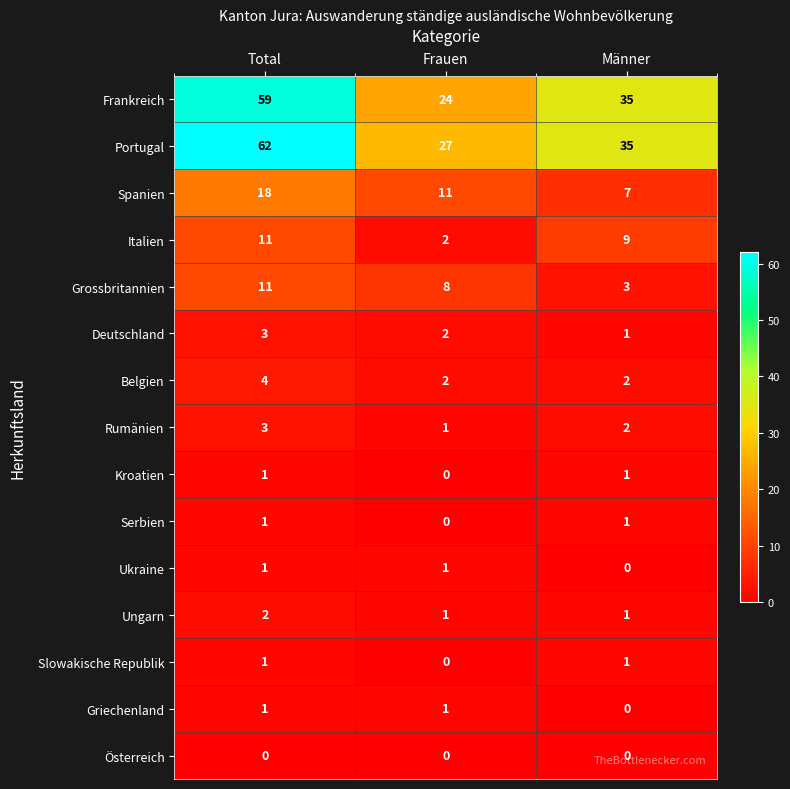

What is the sum of all Frankreich values?

118